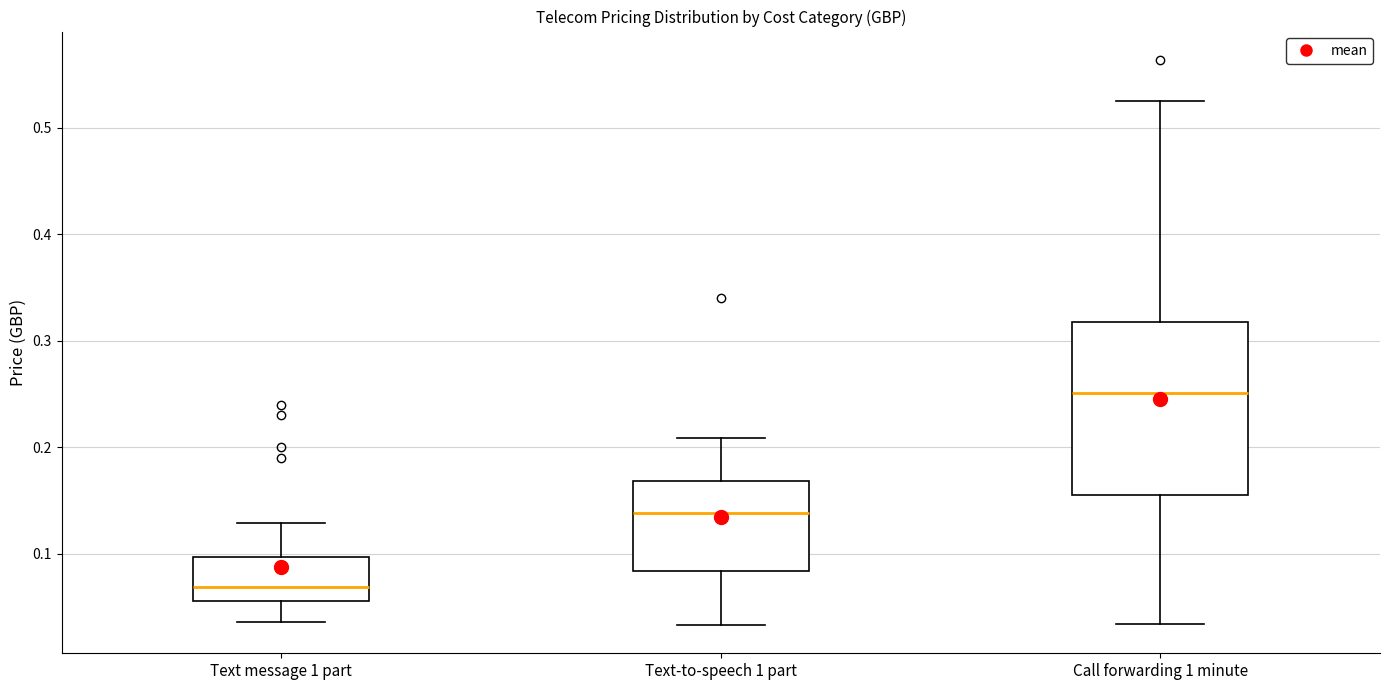

Reading left to right, read every box against the y-axis: the position of its median line, the range the box covers, and the ends of its whiskers. The values are not printed on the chart, so give them approximately, as read against the axis.

Text message 1 part: median 0.07, box 0.06 to 0.10, whiskers 0.04 to 0.13
Text-to-speech 1 part: median 0.14, box 0.08 to 0.17, whiskers 0.03 to 0.21
Call forwarding 1 minute: median 0.25, box 0.16 to 0.32, whiskers 0.03 to 0.53